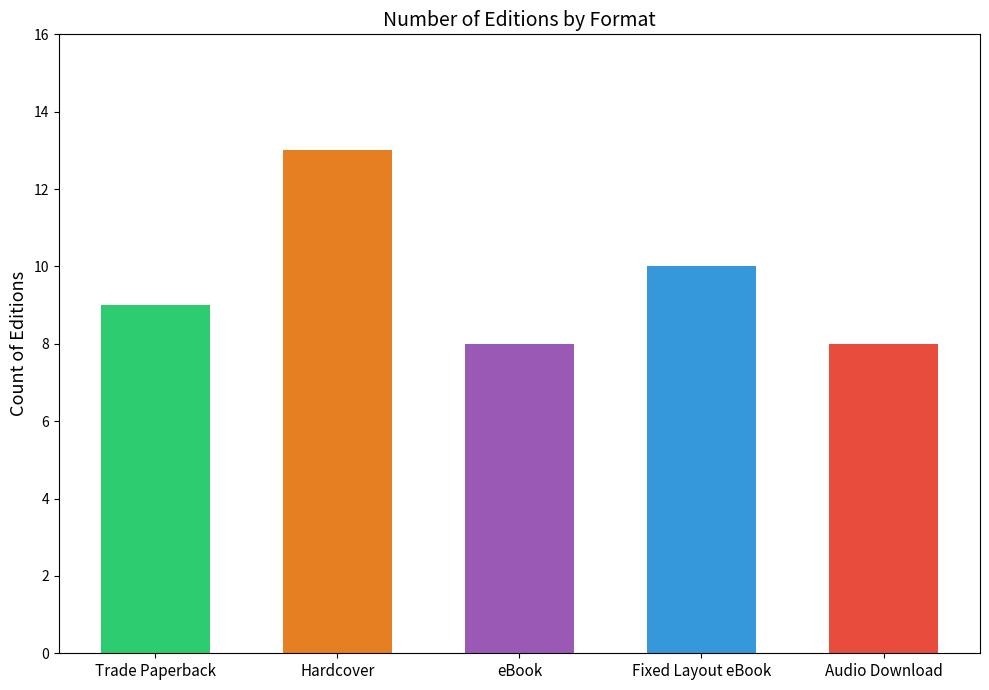

Read the value at eBook.

8